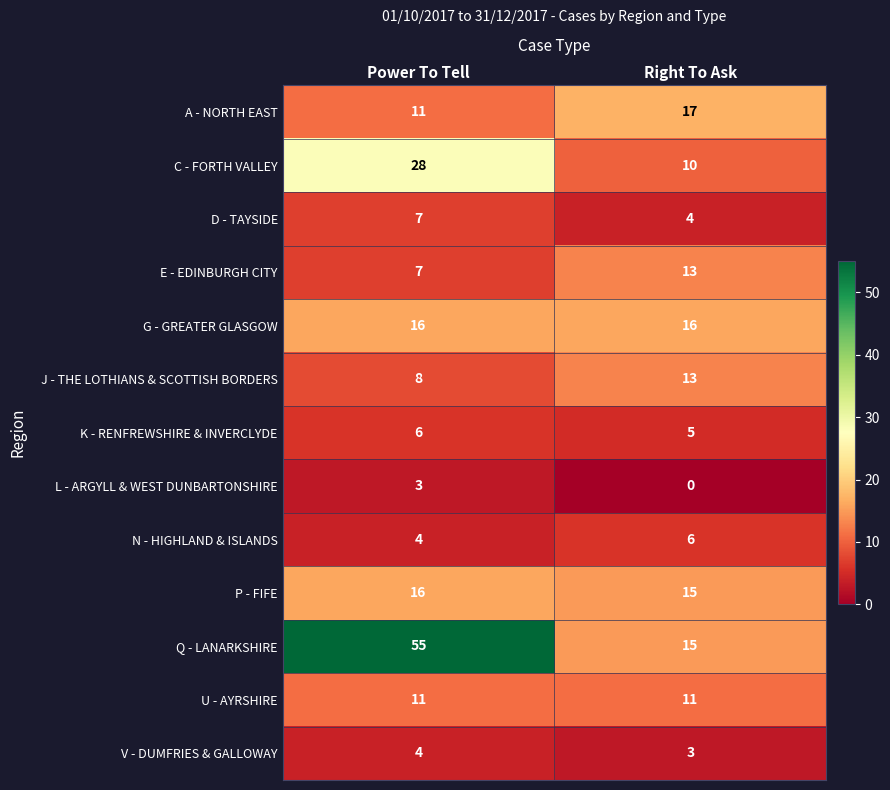

At which category does the chart reach its peak across all series?

Power To Tell